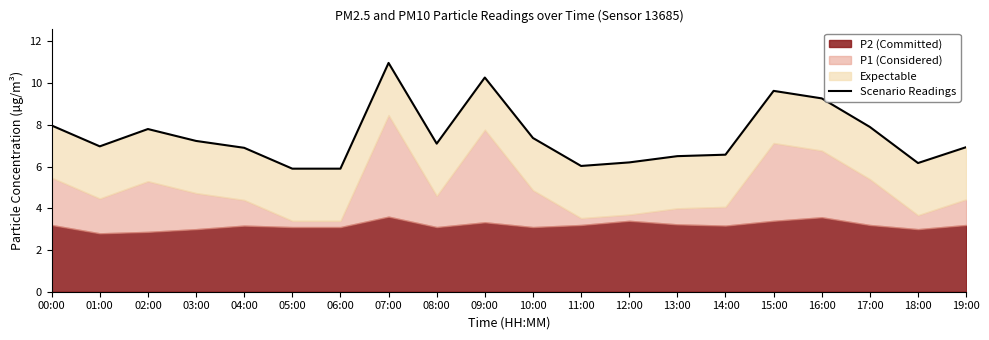

What is the label of the 16th point from the right?

04:00